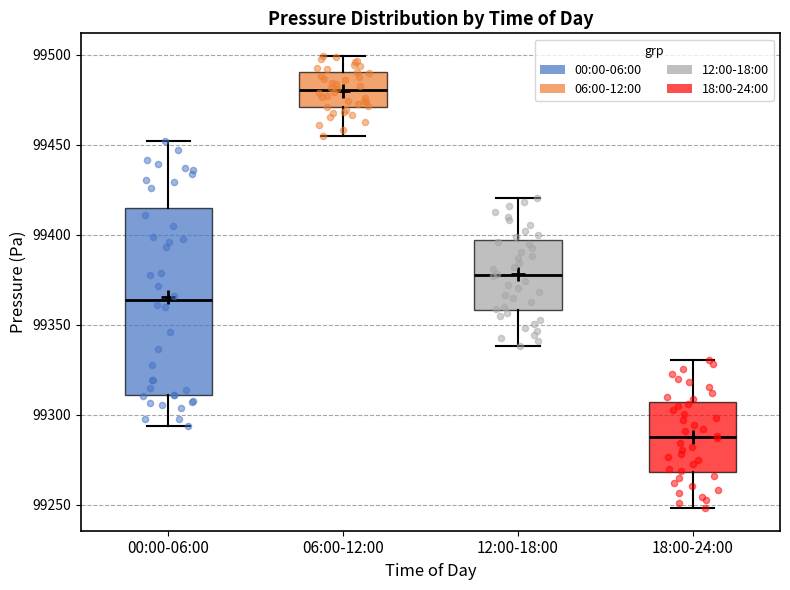

Which box is the tallest, from its lower edge to its upper edge?

00:00-06:00